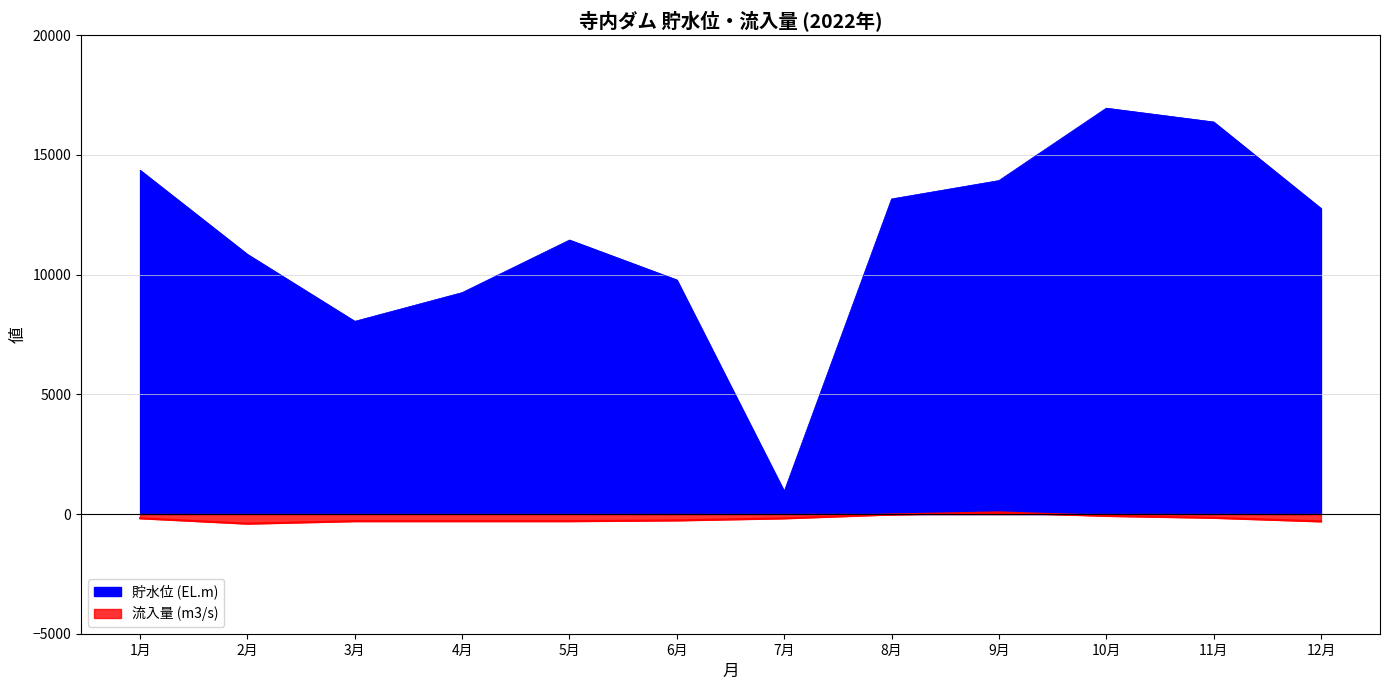

The value of 流入量 (m3/s) at 3月 is -485.8. True or false?

False